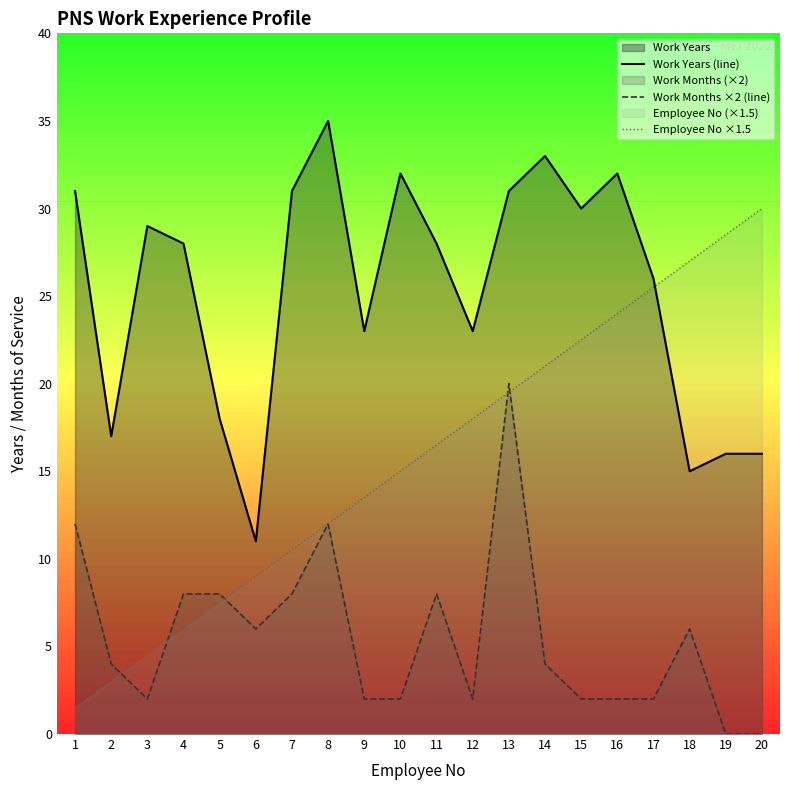

How many interior local valleys does the Work Months ×2 (line) series have?

3